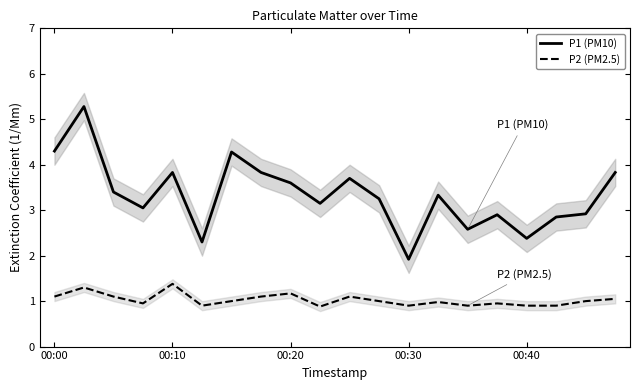

True or false: P1 (PM10) and P2 (PM2.5) intersect in this chart.

False